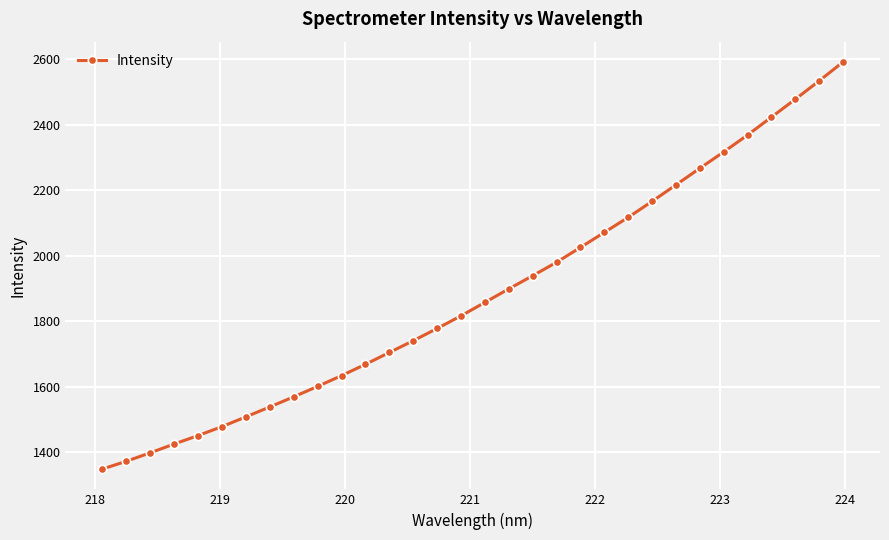

What is the average value?

1883.8